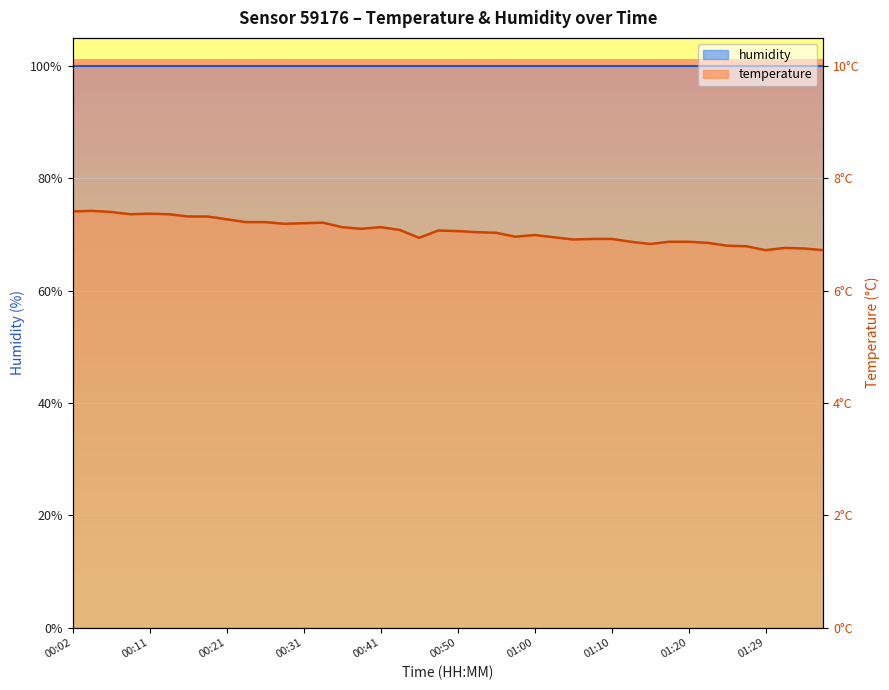

List the labels in order of value, largest first.

00:04, 00:02, 00:07, 00:11, 00:09, 00:14, 00:16, 00:19, 00:21, 00:24, 00:26, 00:33, 00:31, 00:29, 00:36, 00:41, 00:38, 00:43, 00:48, 00:50, 00:53, 00:55, 01:00, 00:58, 01:03, 00:46, 01:07, 01:10, 01:05, 01:12, 01:17, 01:20, 01:22, 01:15, 01:24, 01:27, 01:32, 01:34, 01:29, 01:37